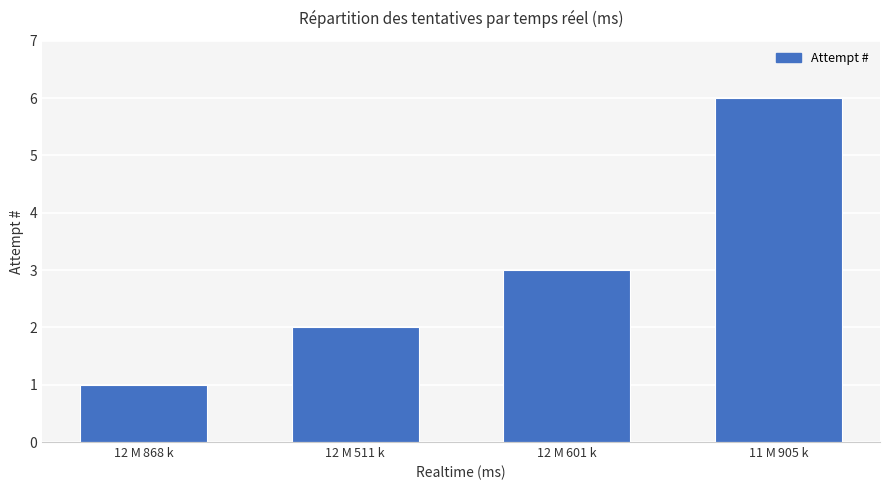

What is the difference between the maximum and minimum values?

5